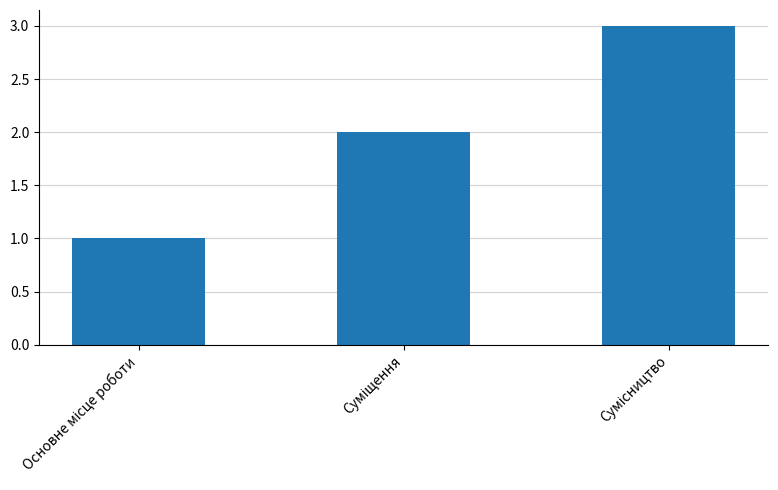

Count the values in the range 1 to 3.

3